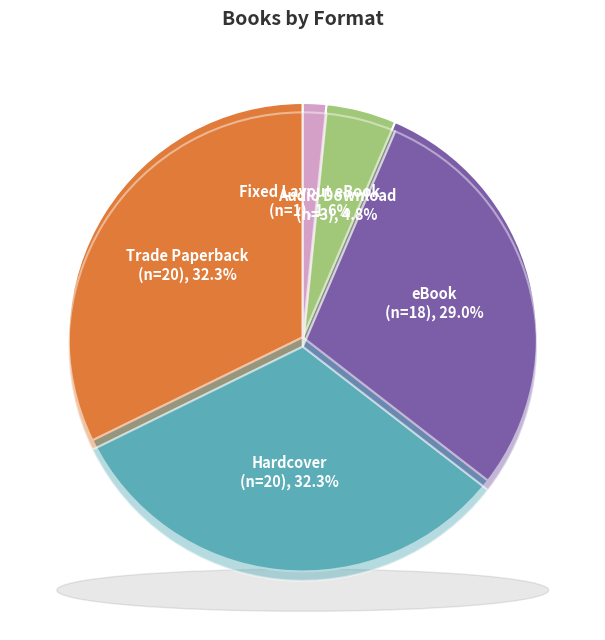

What portion of the pie excludes Hardcover?

67.7%